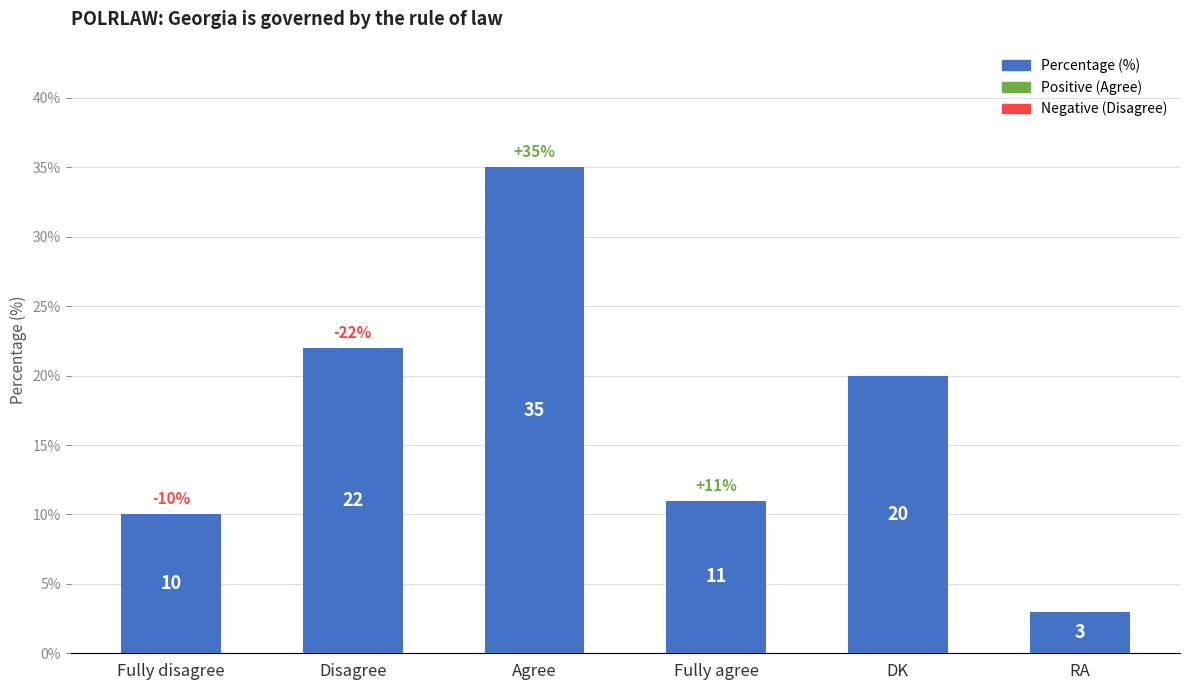

What is the sum of the values at Fully disagree and Disagree?

32